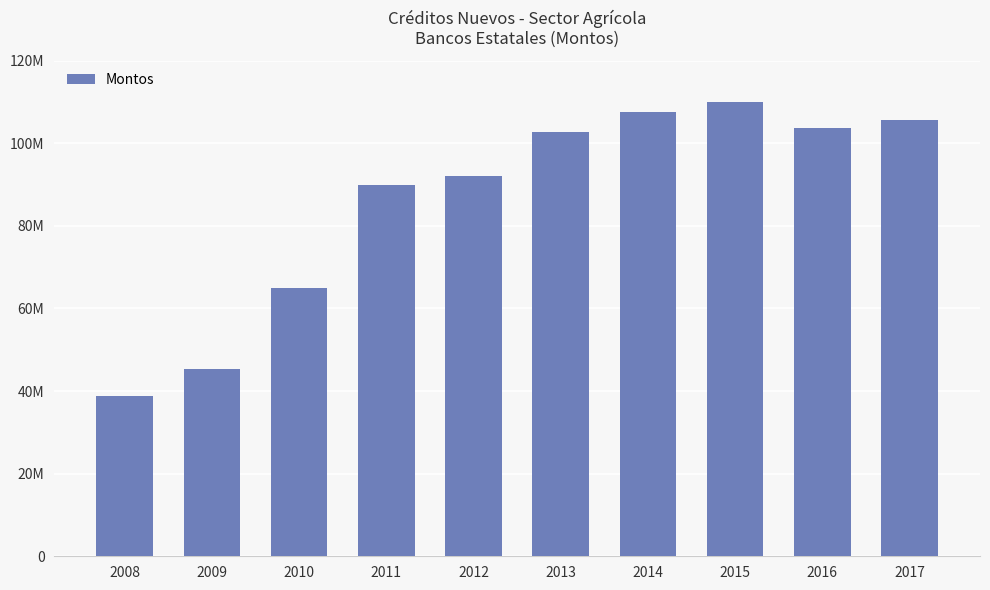

What is the value of the 5th bar from the left?

92136885.9